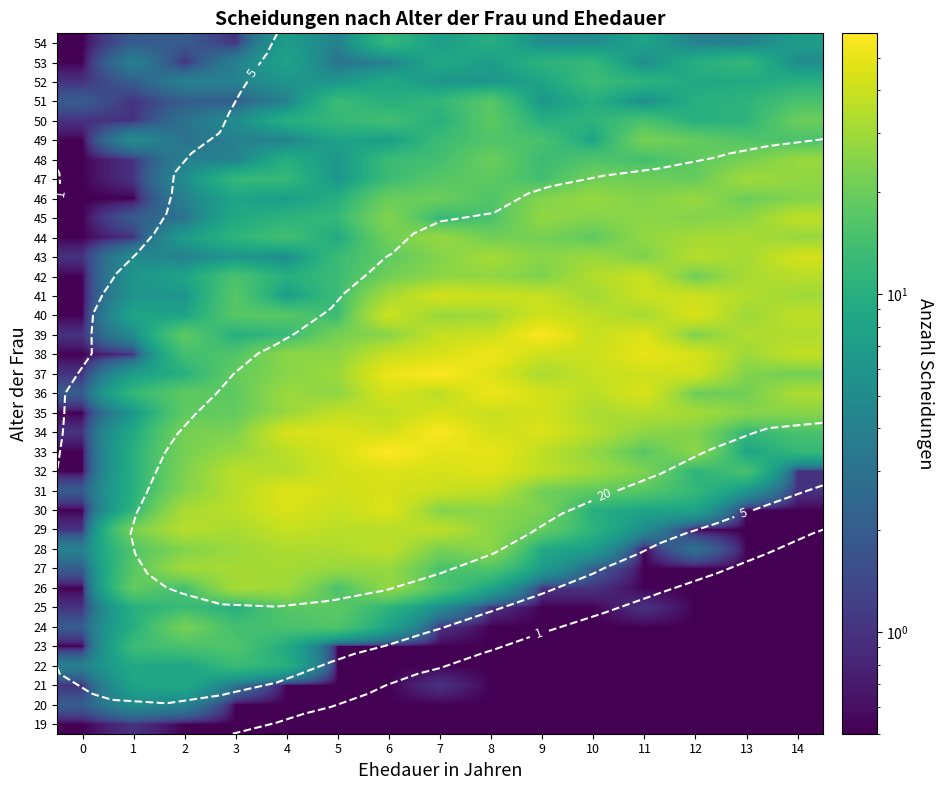

What is the difference between the highest and lowest values at 9?

56.5